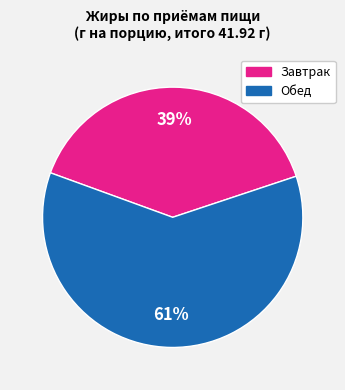

Is there any slice that represents more than half of the pie?

Yes